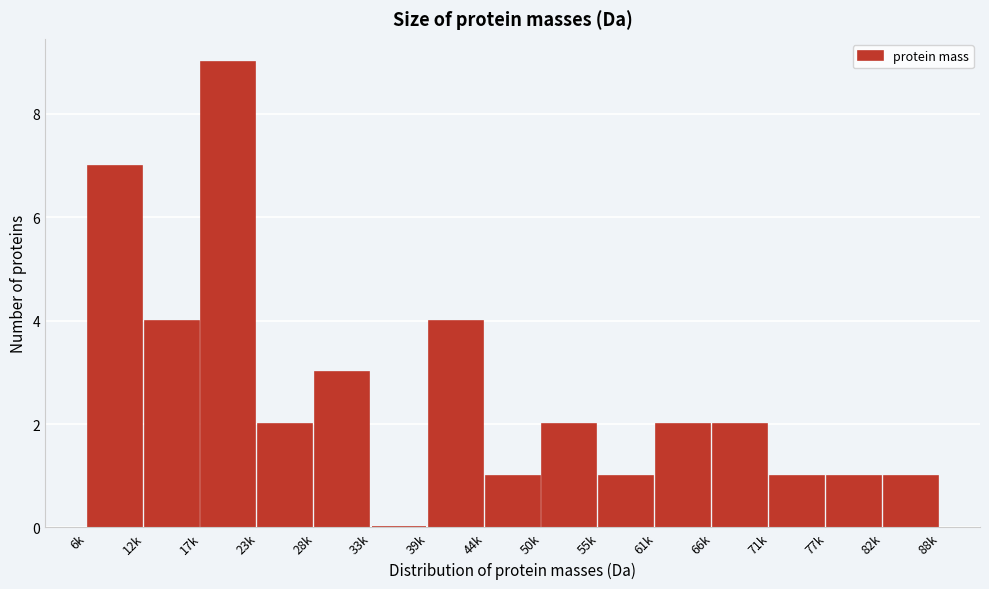

Reading left to right, list all the values displayed in this chart.

6k=7	12k=4	17k=9	23k=2	28k=3	33k=0	39k=4	44k=1	50k=2	55k=1	61k=2	66k=2	71k=1	77k=1	82k=1